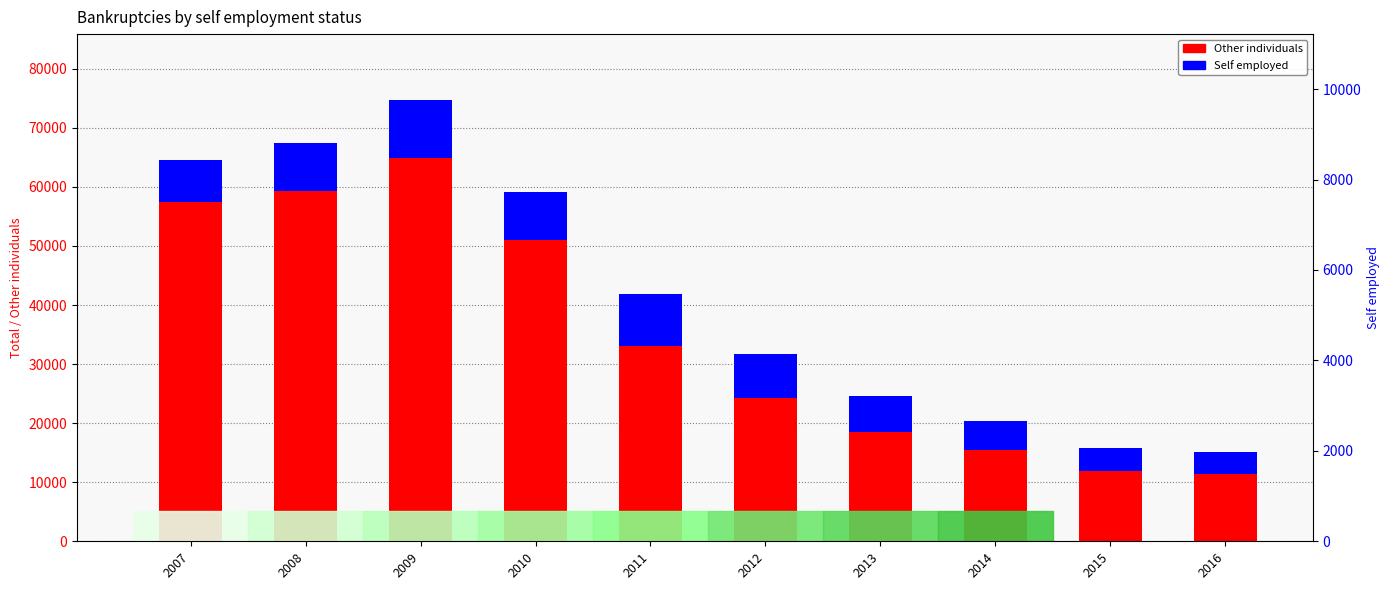

How many values in the Other individuals series are below 32983?

5